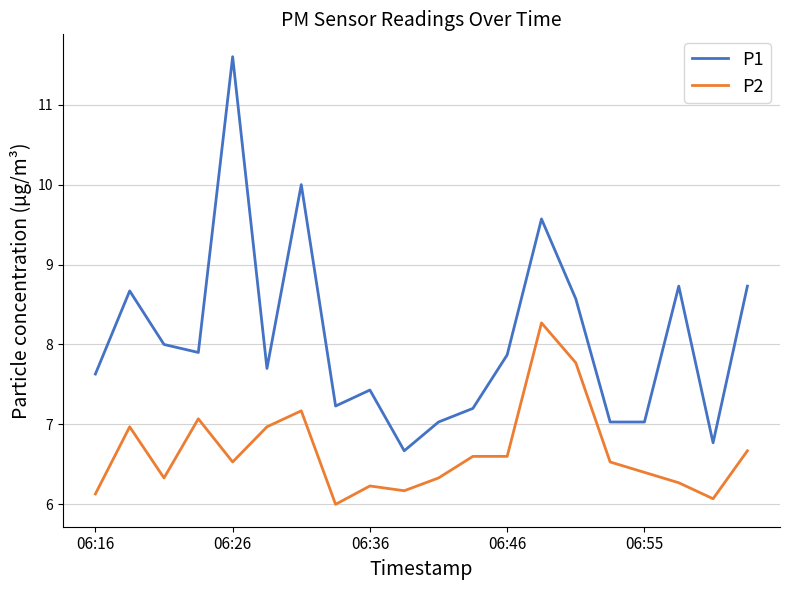

What is the difference between the maximum and minimum values in the P1 series?

4.9